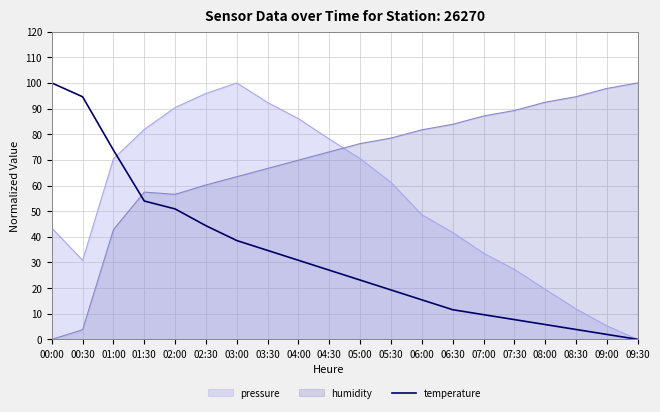

True or false: the data has more than 2 interior local peaks.

False